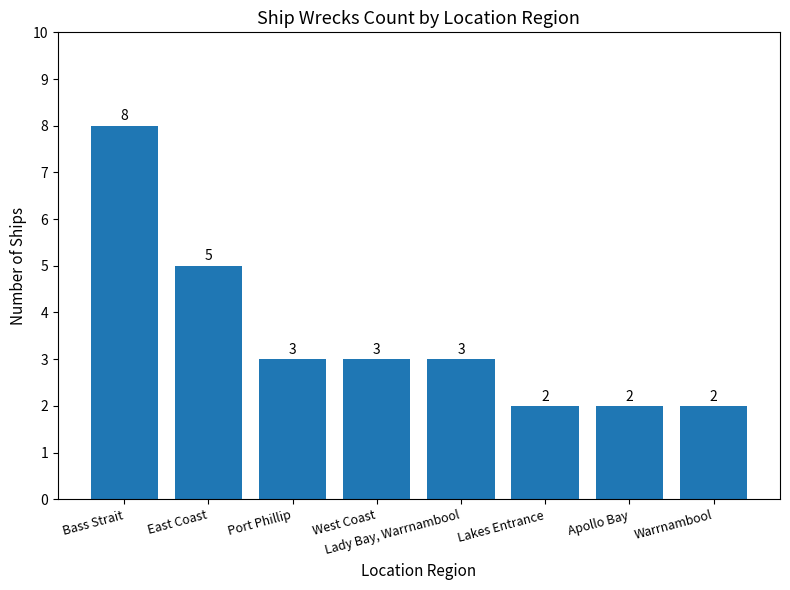

What position from the left is East Coast?

2